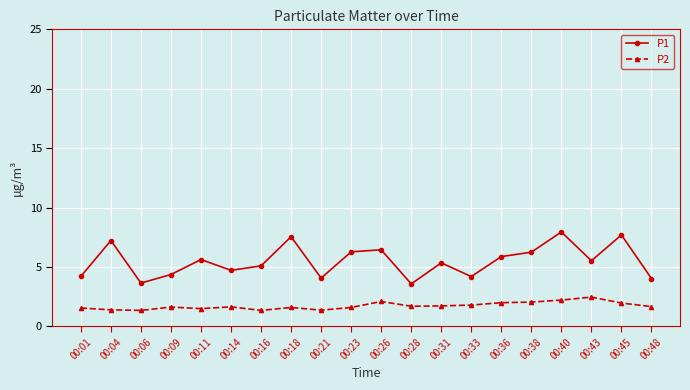

What is the value of the P1 point at the 12th from the left?

3.6